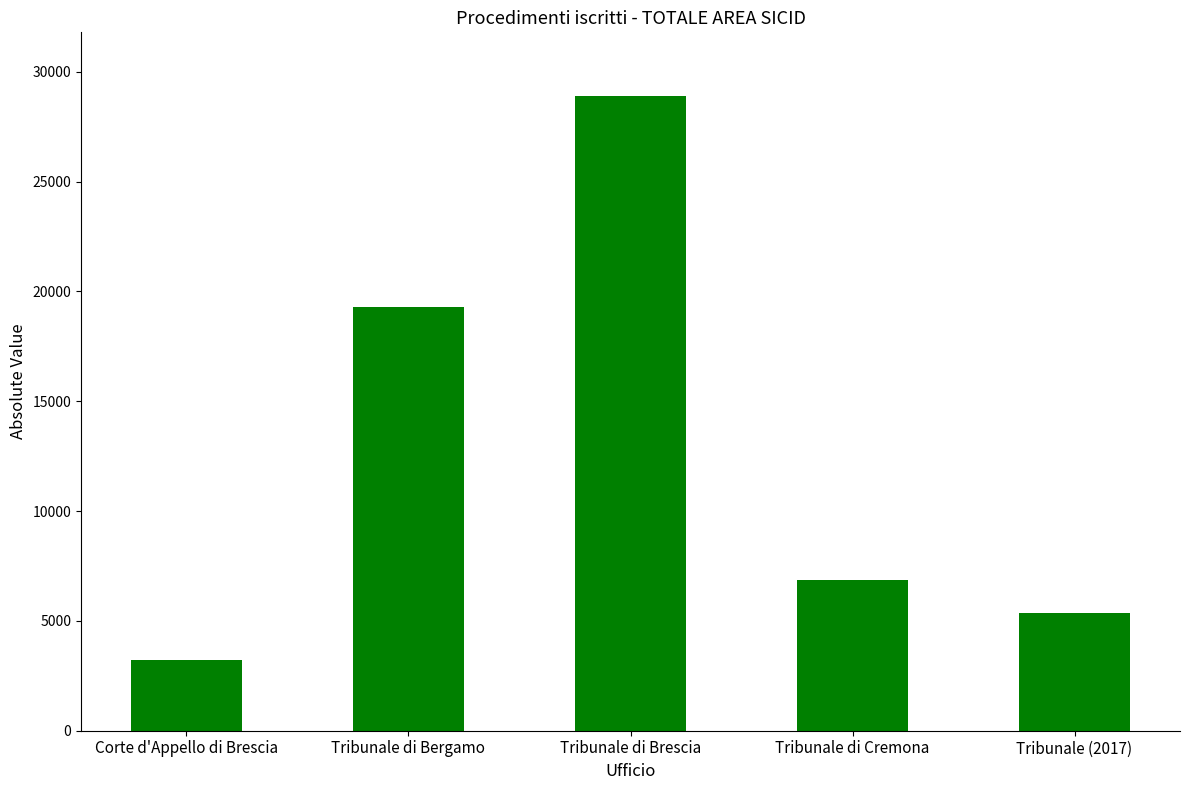

Which category has the highest value across all series?

Tribunale di Brescia